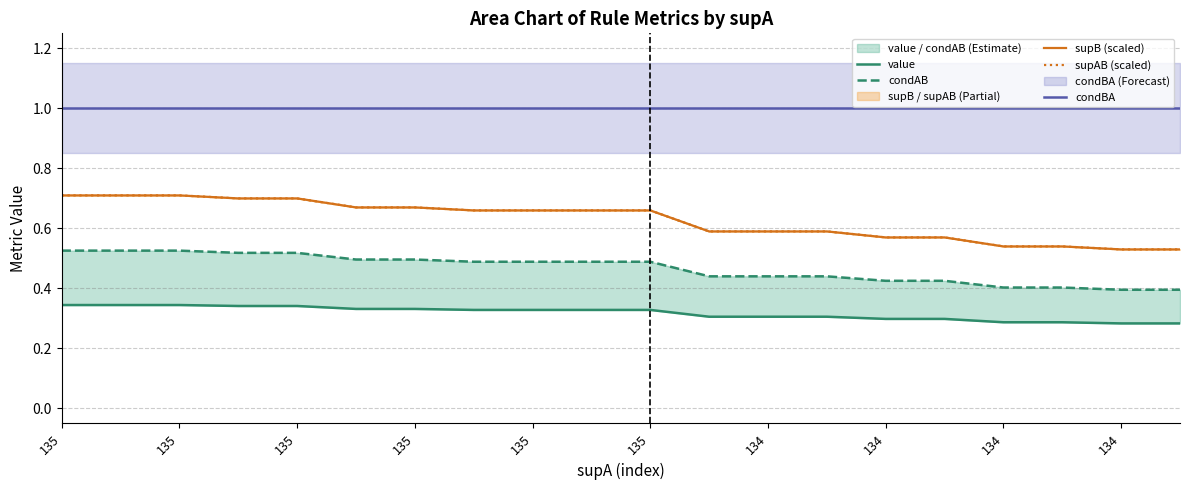

Rank the series at 11 from highest to lowest value.

condBA, supB (scaled), supAB (scaled), condAB, value